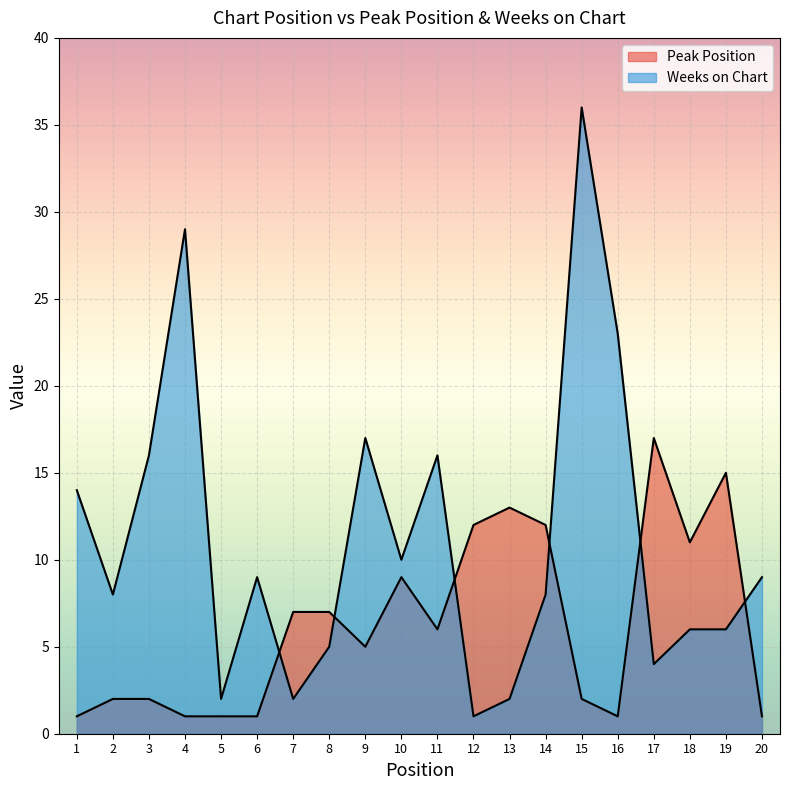

Does the chart display data point markers on the line(s)?

No